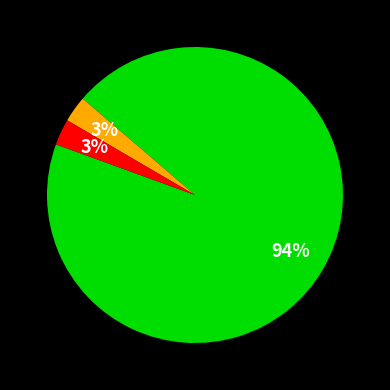

To the nearest percent, what is the average slice percentage?

33%